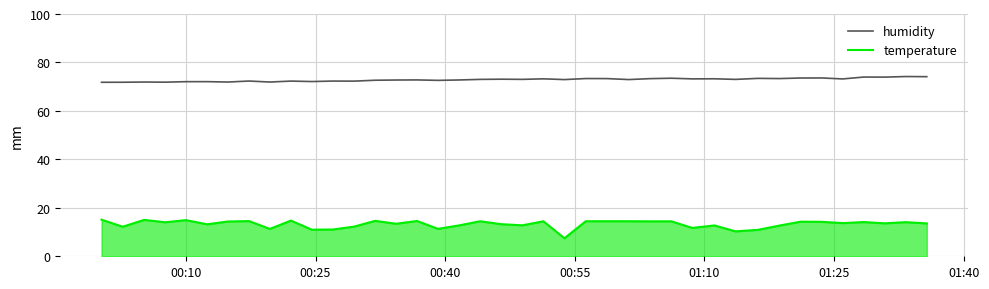

True or false: humidity and temperature cross at least once.

False